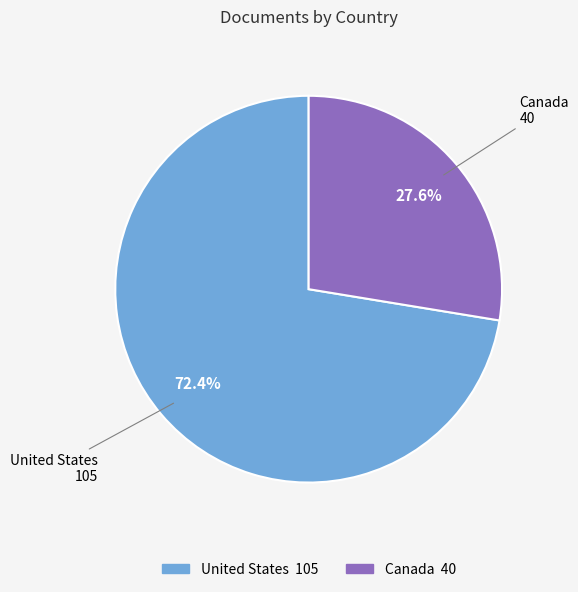

Is it true that United States is 80% of the pie?

False